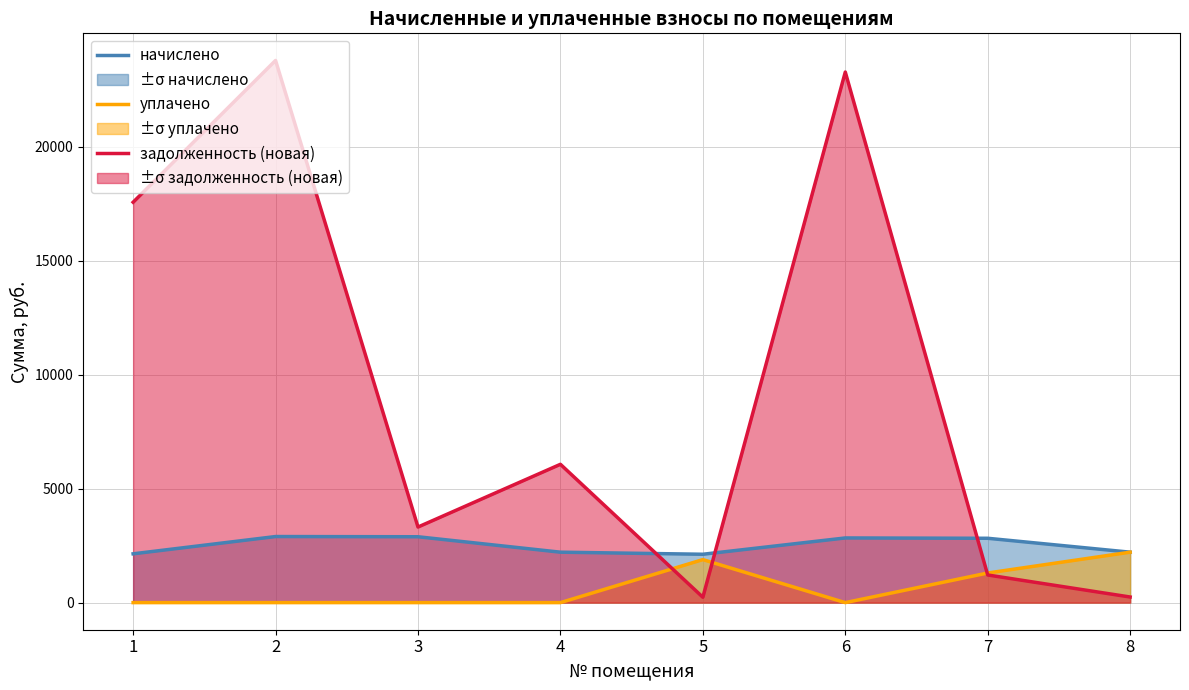

The уплачено series shows 0.0 at 2. True or false?

True